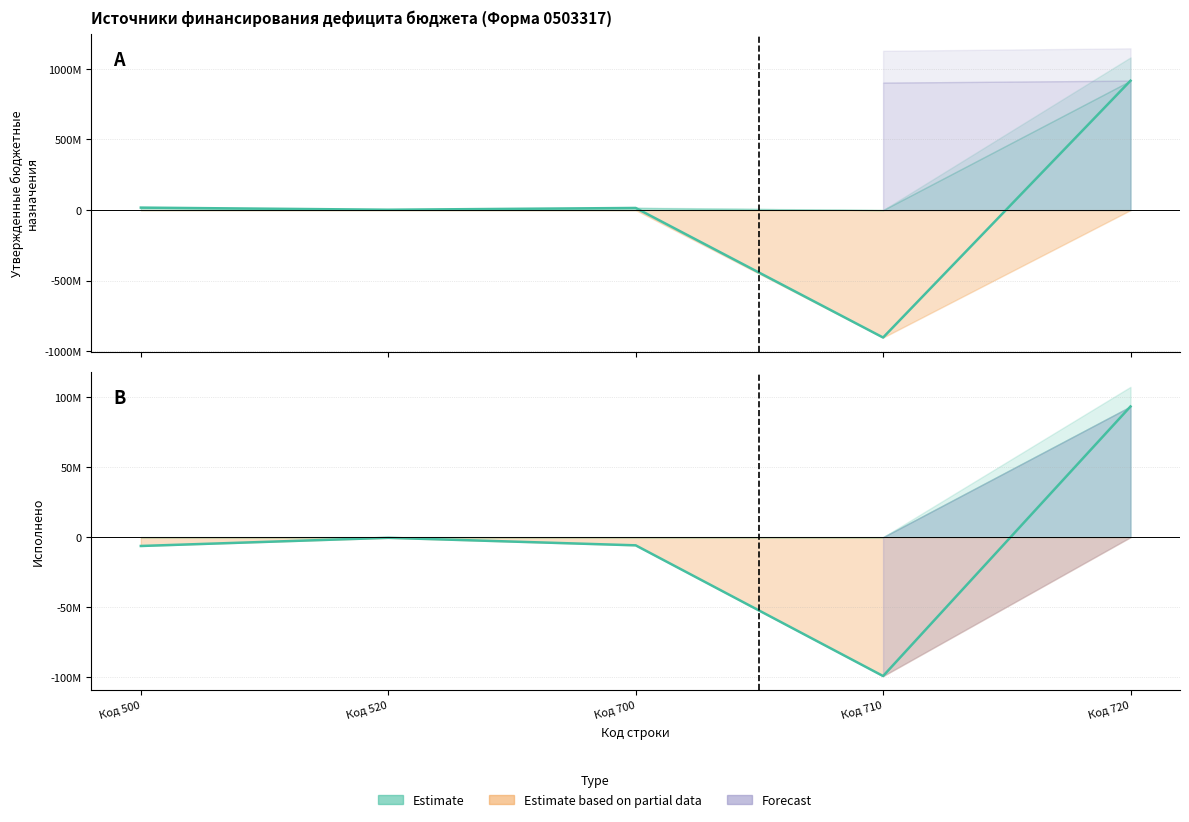

How many data points in Утвержденные бюджетные назначения are less than 15027510?

2